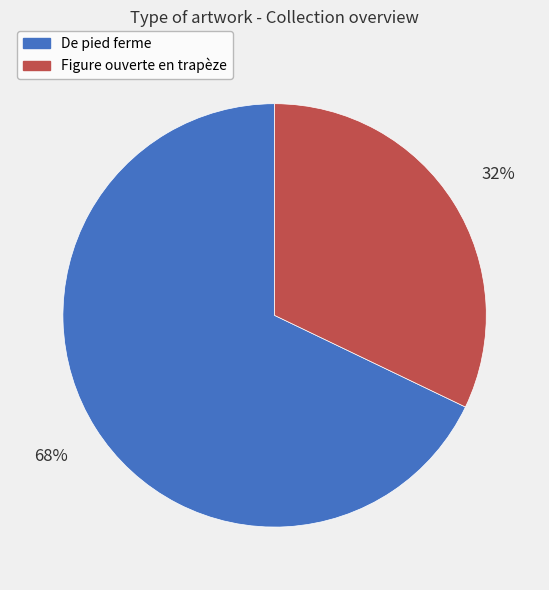

To the nearest percent, what is the difference between the De pied ferme and Figure ouverte en trapèze slice percentages?

36%